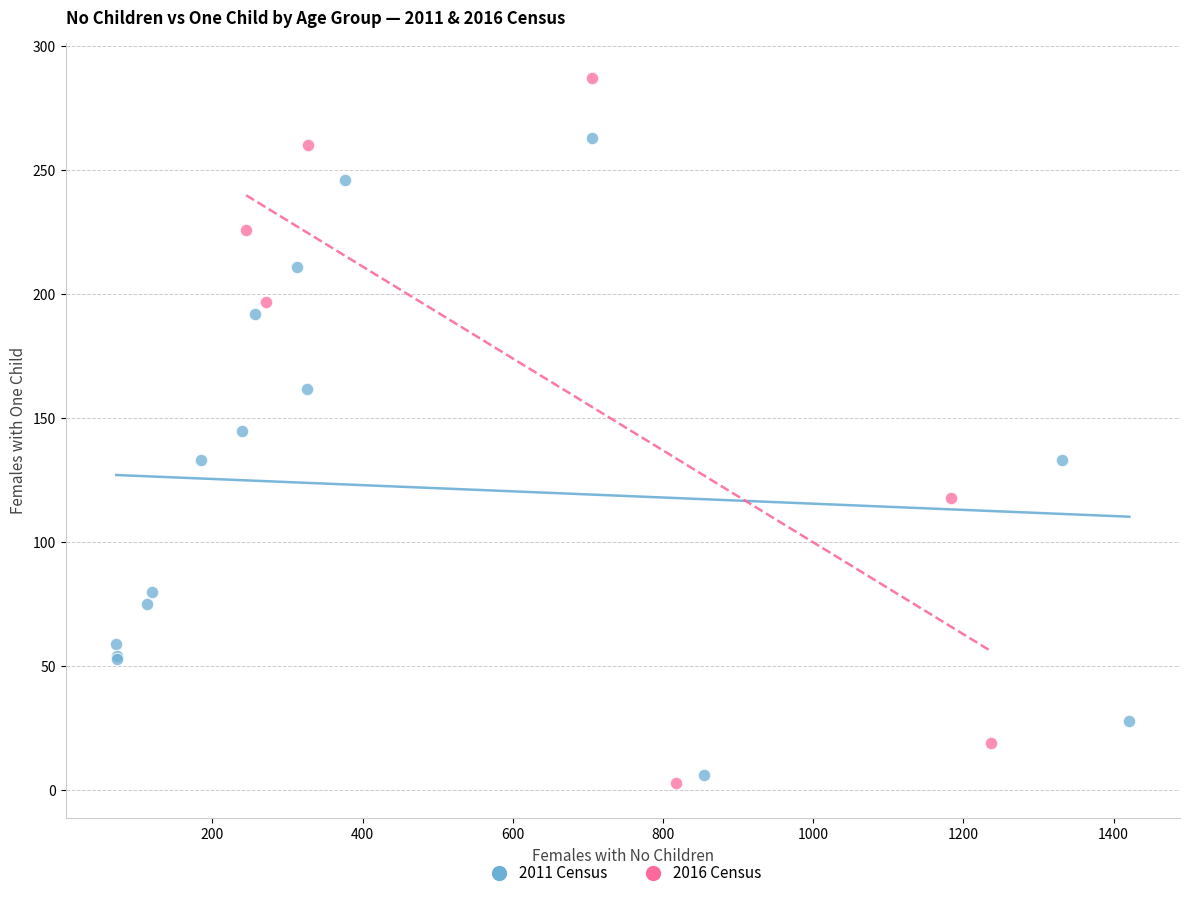

Which series contains the highest Y value?

2016 Census